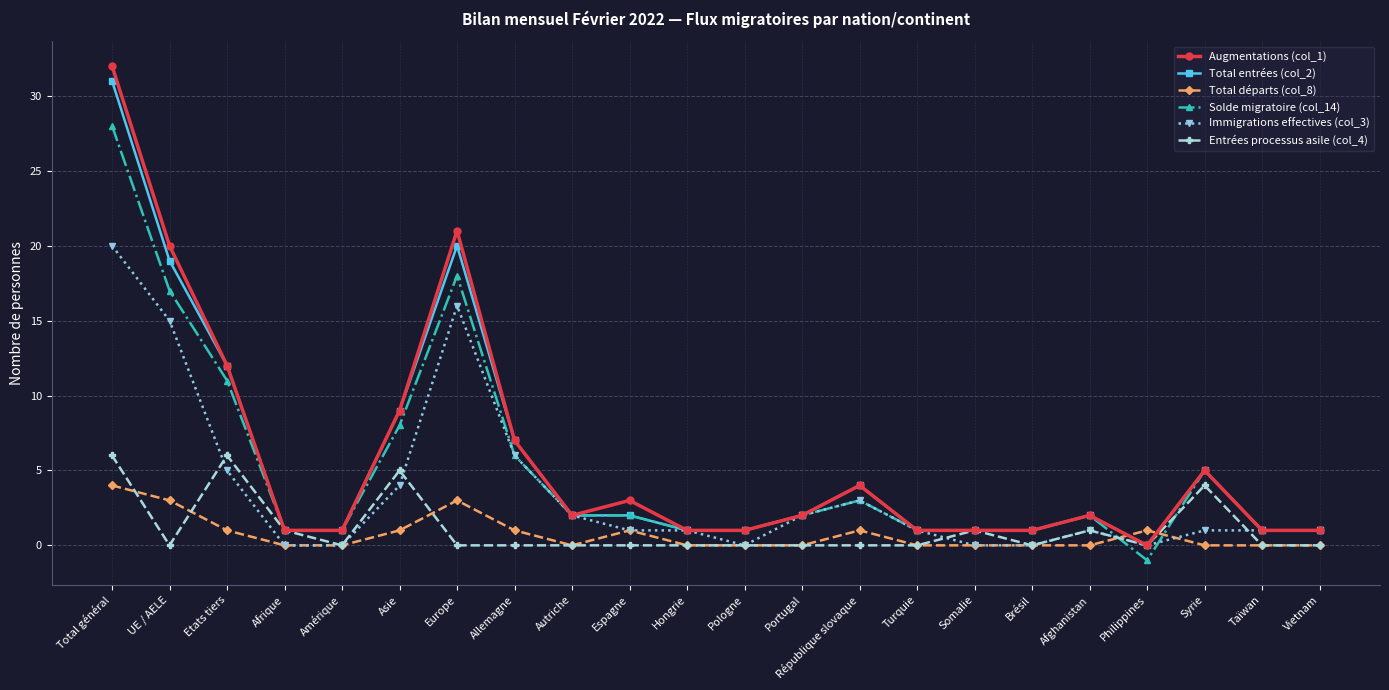

Which category has the highest value across all series?

Total général